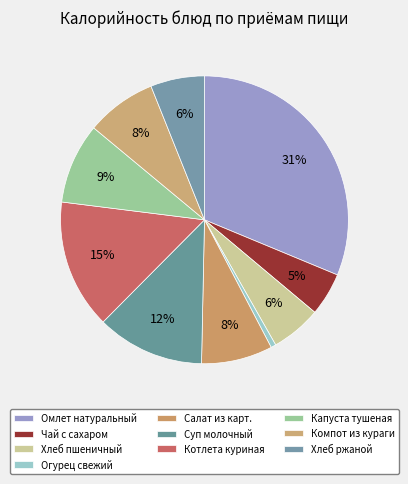

Which slice is the largest?

Омлет натуральный